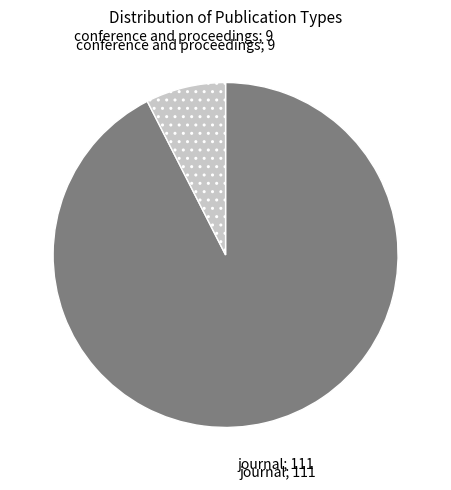

How many segments does this pie chart have?

2